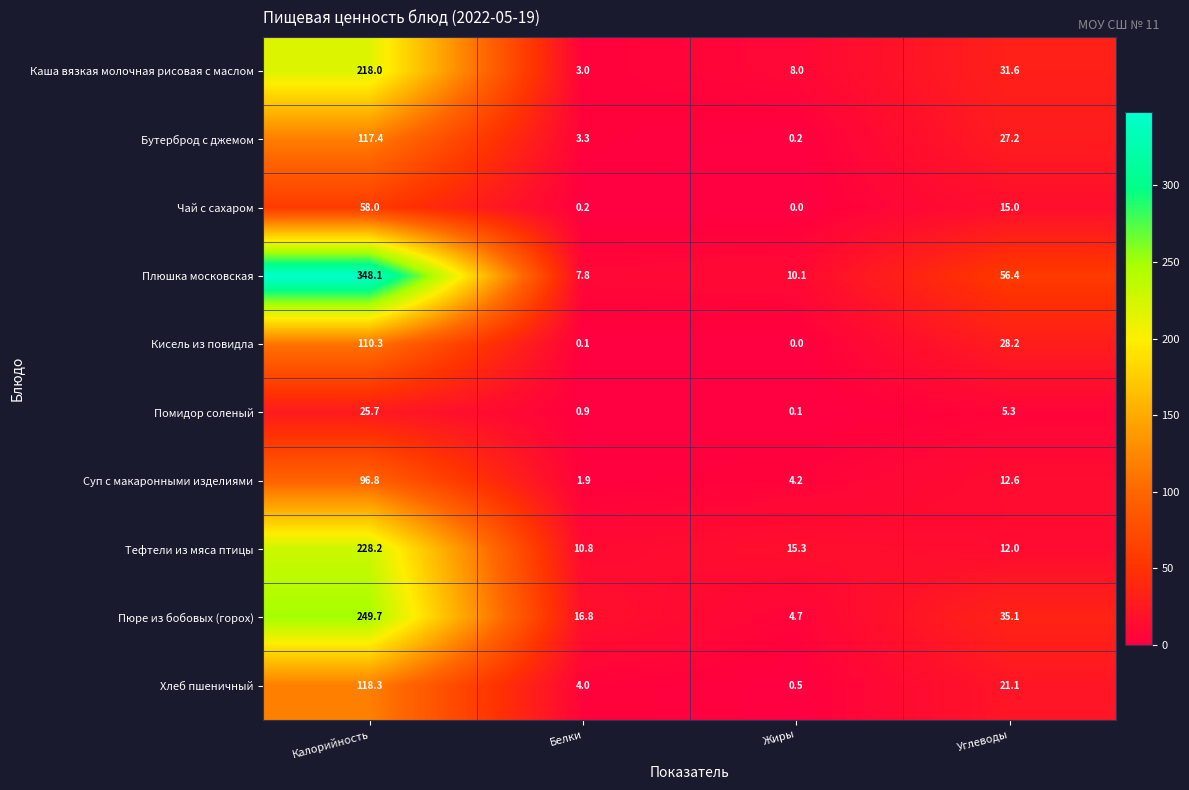

True or false: Тефтели из мяса птицы has a value of 16.4 at Белки.

False